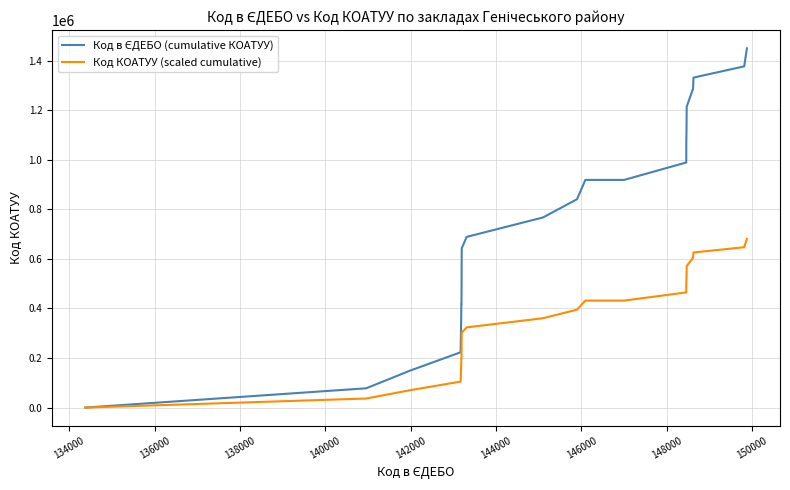

What is the maximum value shown in the chart?

1449923.0